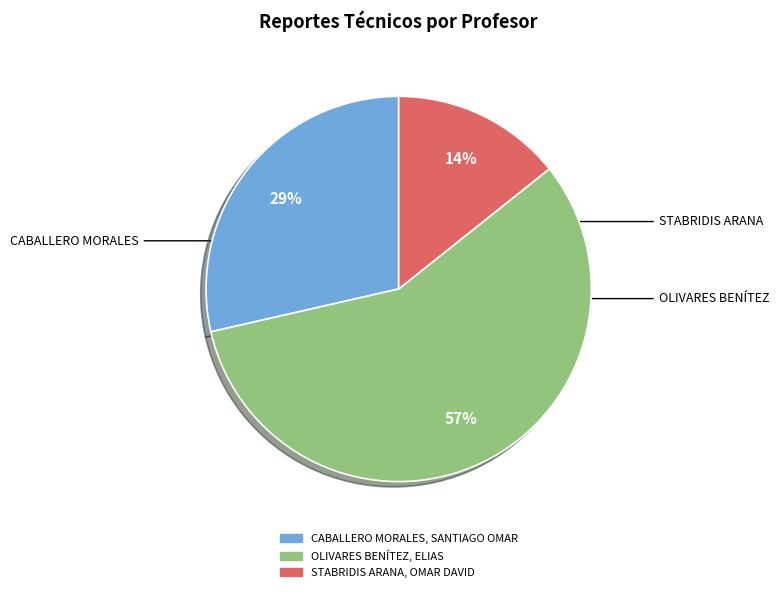

Which category has the smallest portion of the pie?

STABRIDIS ARANA, OMAR DAVID